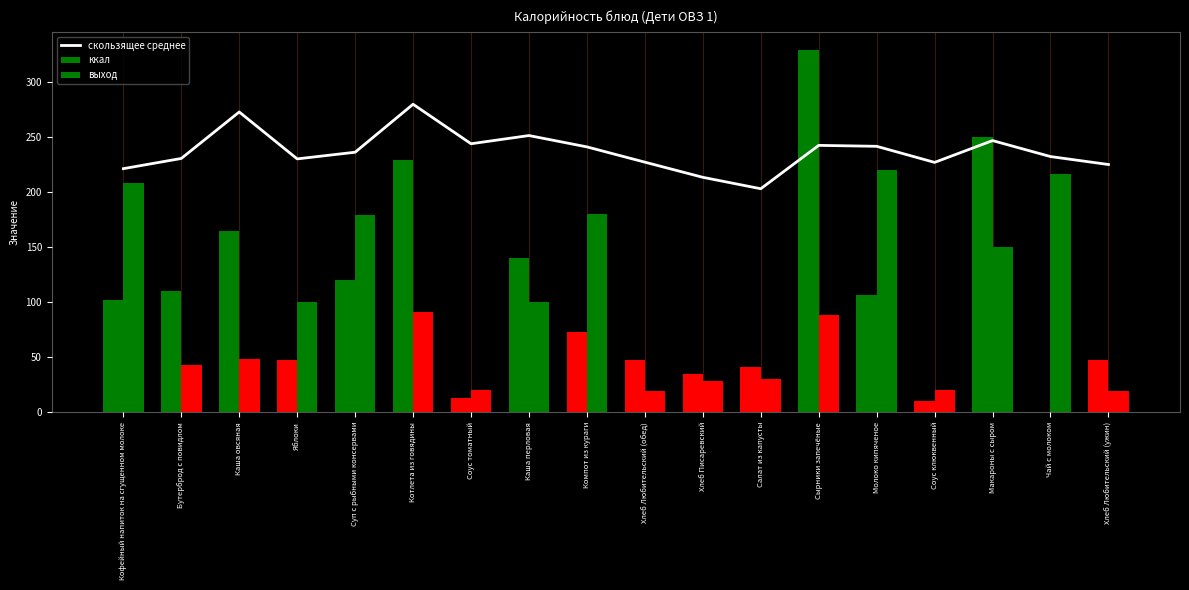

What is the difference between the выход values at Котлета из говядины and Соус клюквенный?

71.0